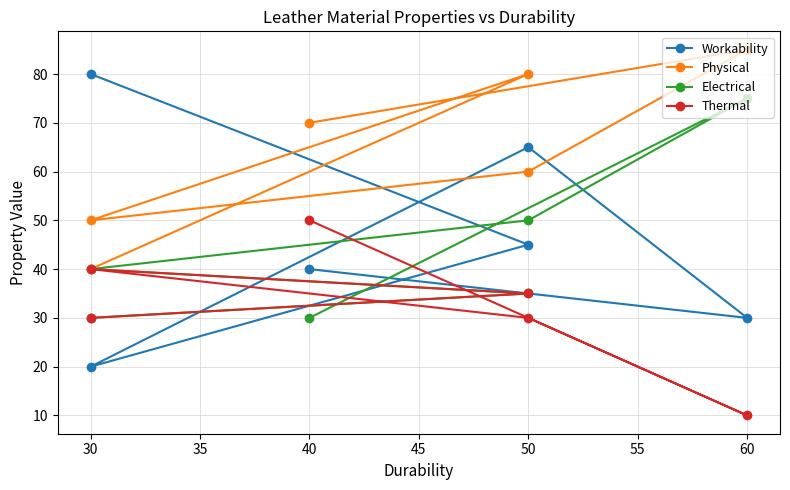

At which category does Thermal reach its first local peak?

30